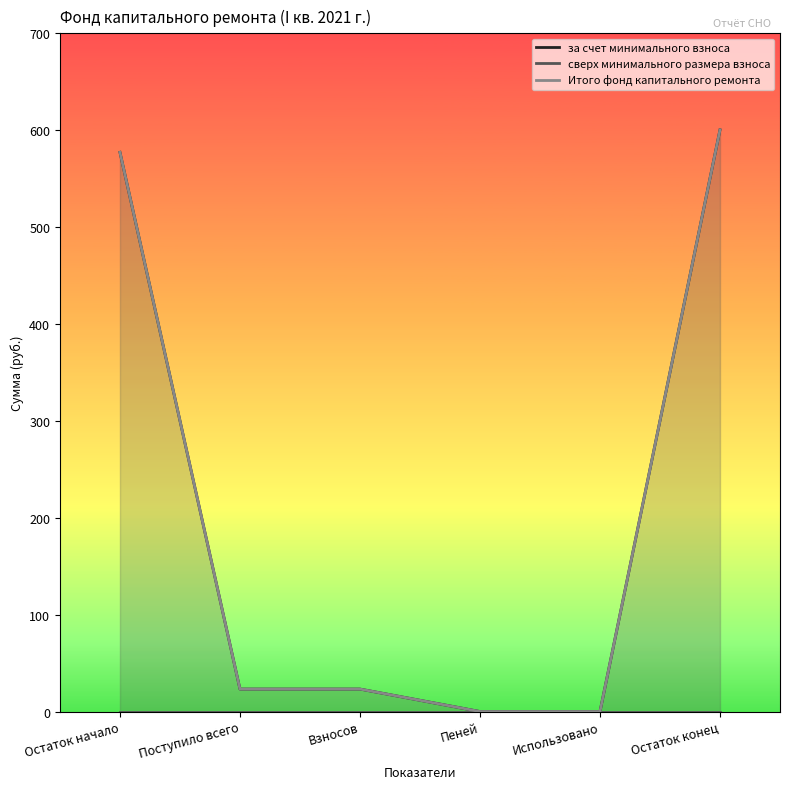

The value of Итого фонд капитального ремонта at Остаток начало is 577.2. True or false?

True